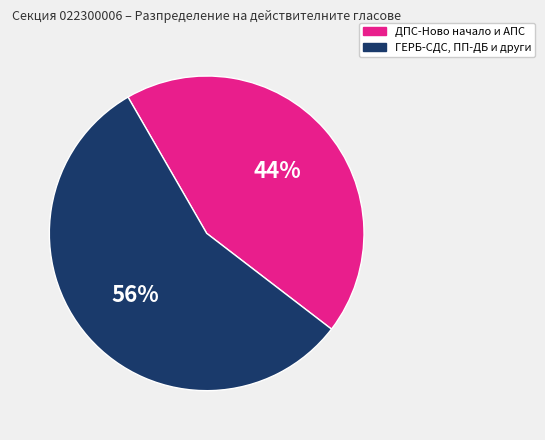

To the nearest percent, what is the difference between the largest and smallest slice percentages?

12%